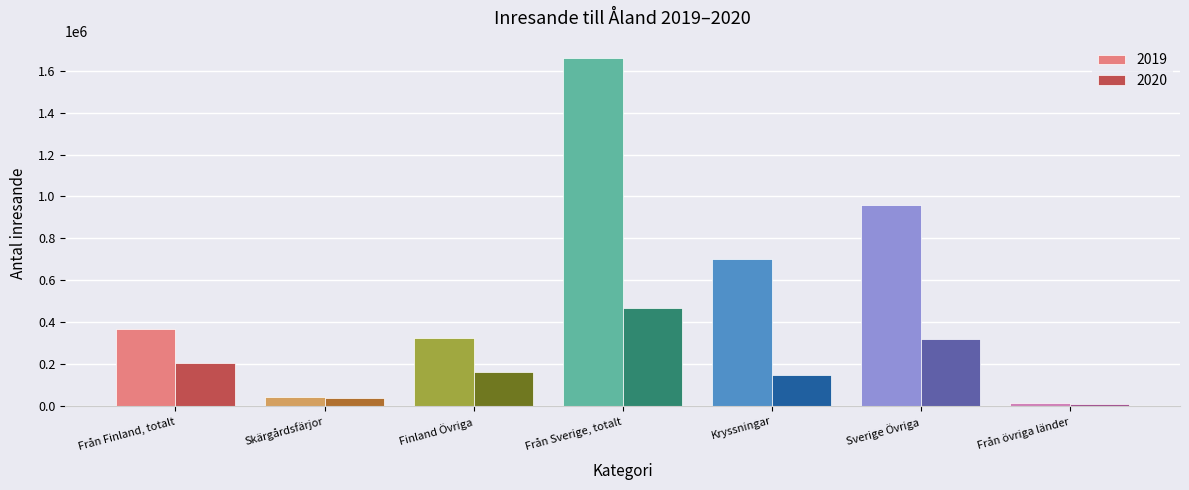

Reading left to right, extract all data points from this chart.

2019: Från Finland, totalt=367139.0	Skärgårdsfärjor=42039.0	Finland Övriga=325100.0	Från Sverige, totalt=1660633.7	Kryssningar=700214.7	Sverige Övriga=960419.0	Från övriga länder=16117.0
2020: Från Finland, totalt=202918.0	Skärgårdsfärjor=39354.0	Finland Övriga=163564.0	Från Sverige, totalt=465698.0	Kryssningar=147663.0	Sverige Övriga=318035.0	Från övriga länder=10589.0